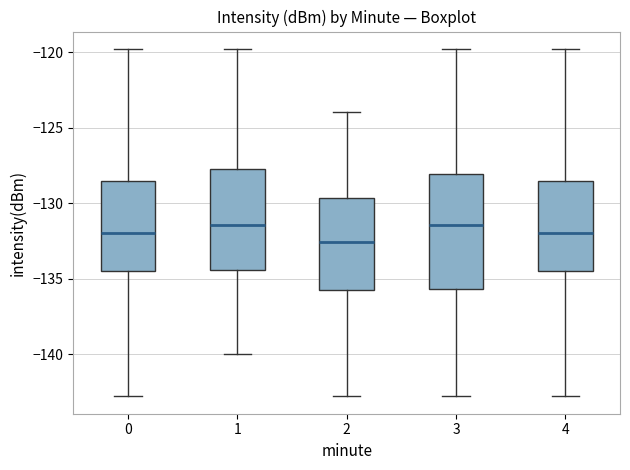

Which box's median line is the lowest?

2